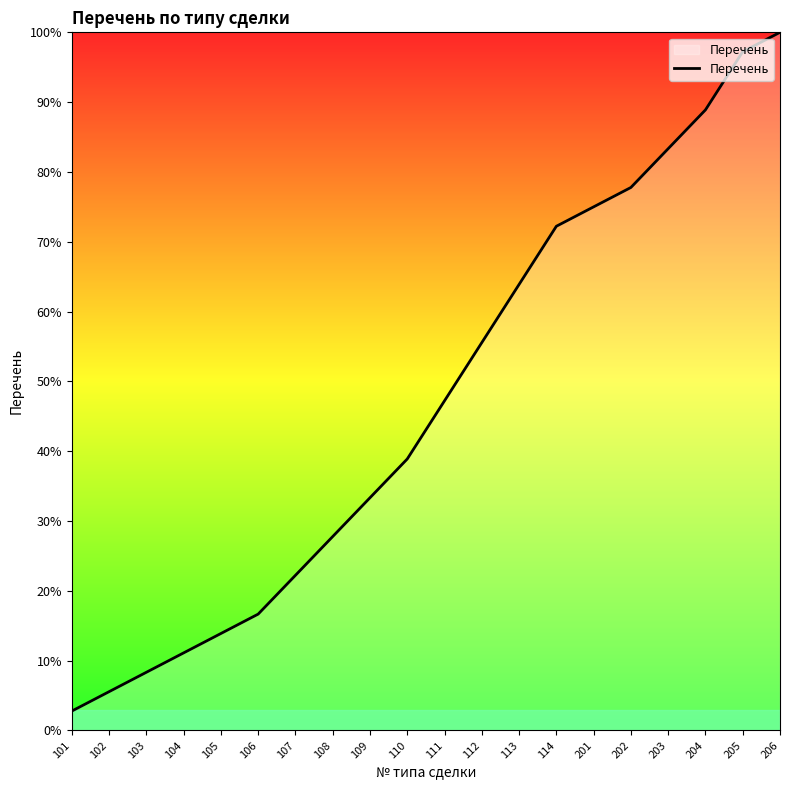

Rank the categories by value from highest to lowest.

206, 205, 204, 203, 202, 201, 114, 113, 112, 111, 110, 109, 108, 107, 106, 105, 104, 103, 102, 101